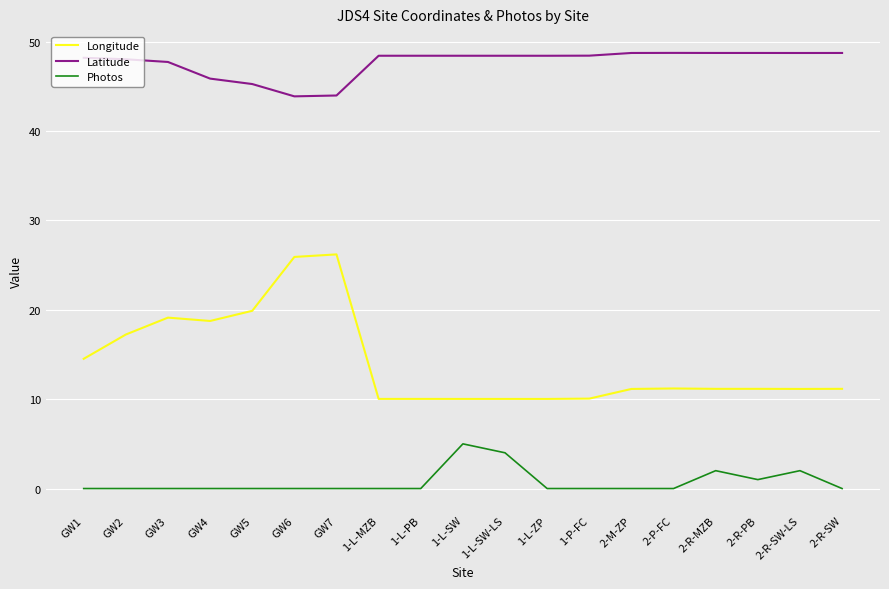

Is the value of Photos at 2-R-MZB greater than the value of Latitude at GW7?

No